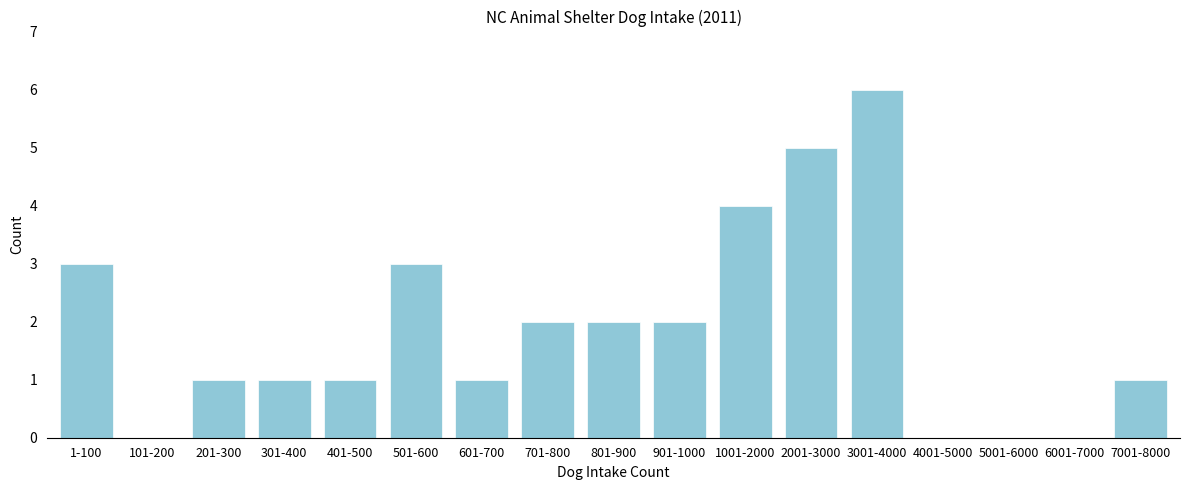

Reading left to right, list all the values displayed in this chart.

1-100=3	101-200=0	201-300=1	301-400=1	401-500=1	501-600=3	601-700=1	701-800=2	801-900=2	901-1000=2	1001-2000=4	2001-3000=5	3001-4000=6	4001-5000=0	5001-6000=0	6001-7000=0	7001-8000=1